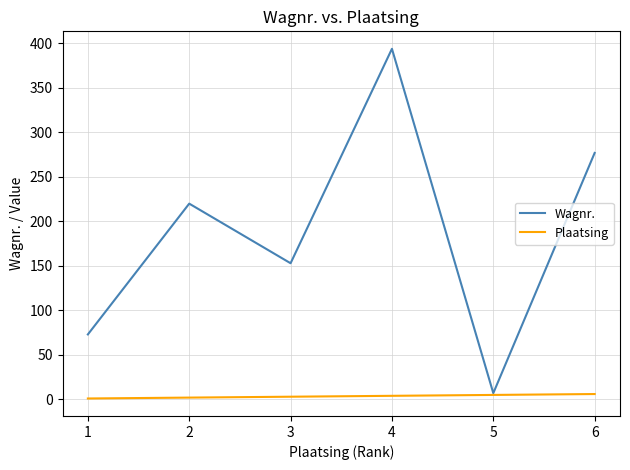

What is the maximum value shown in the chart?

394